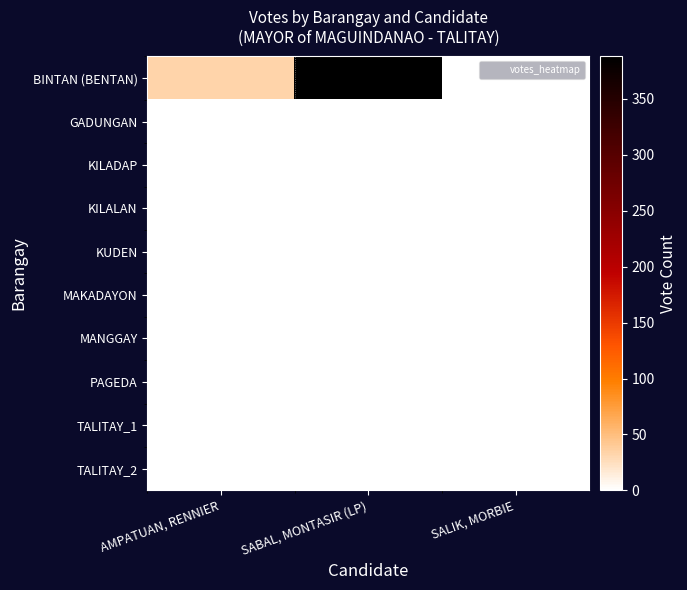

At which category is the sum across all series the highest?

SABAL, MONTASIR (LP)